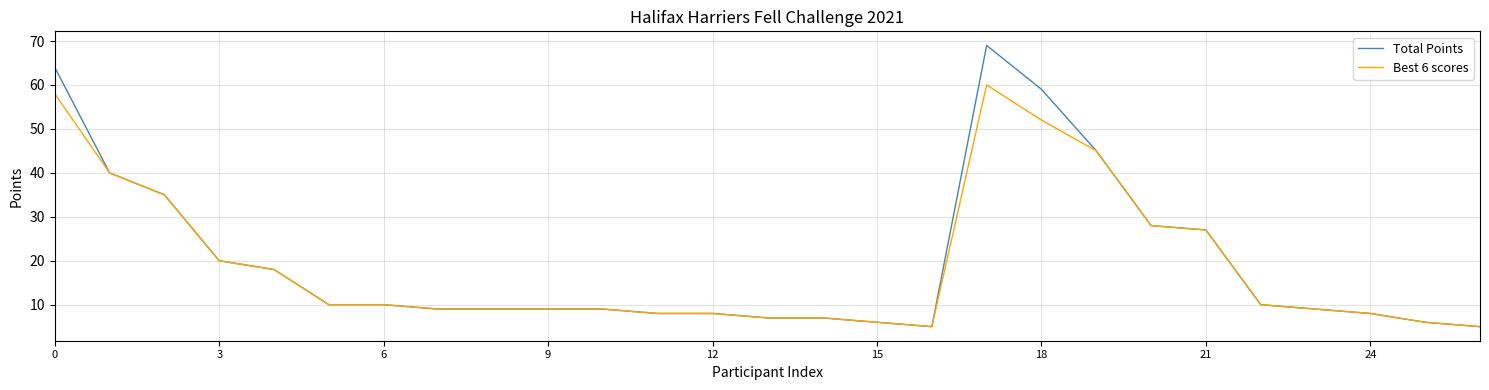

Which series has the widest spread of values?

Total Points